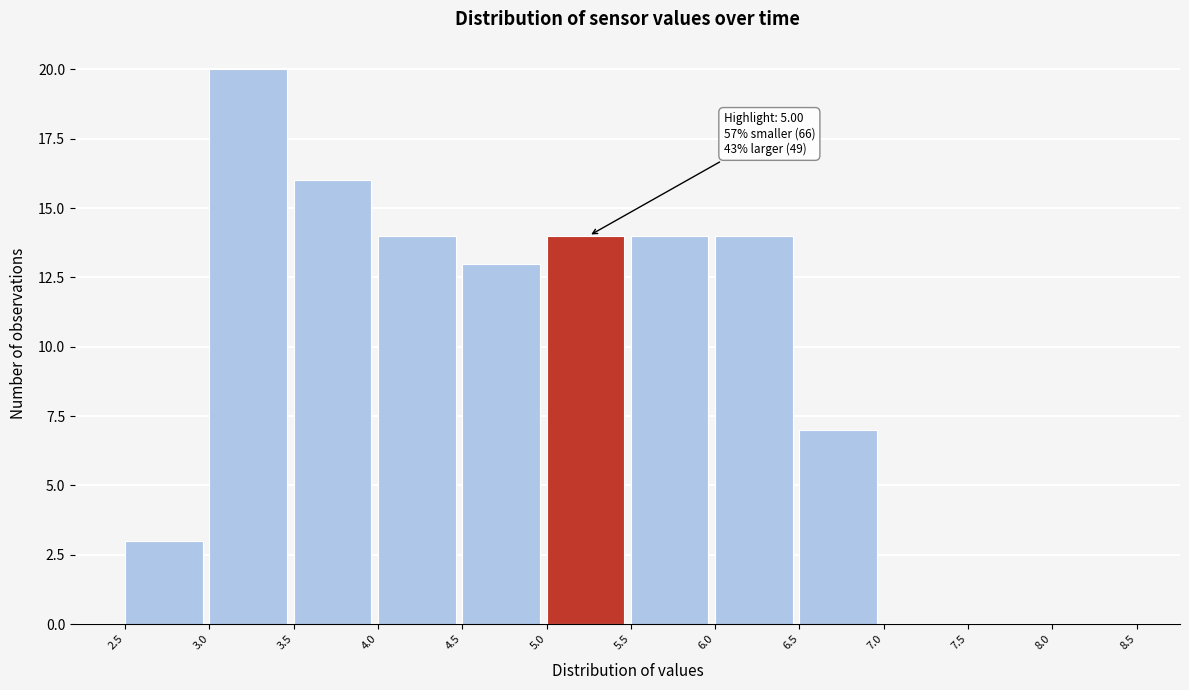

Over which range of the x-axis is the bar tallest?

3.0 to 3.5